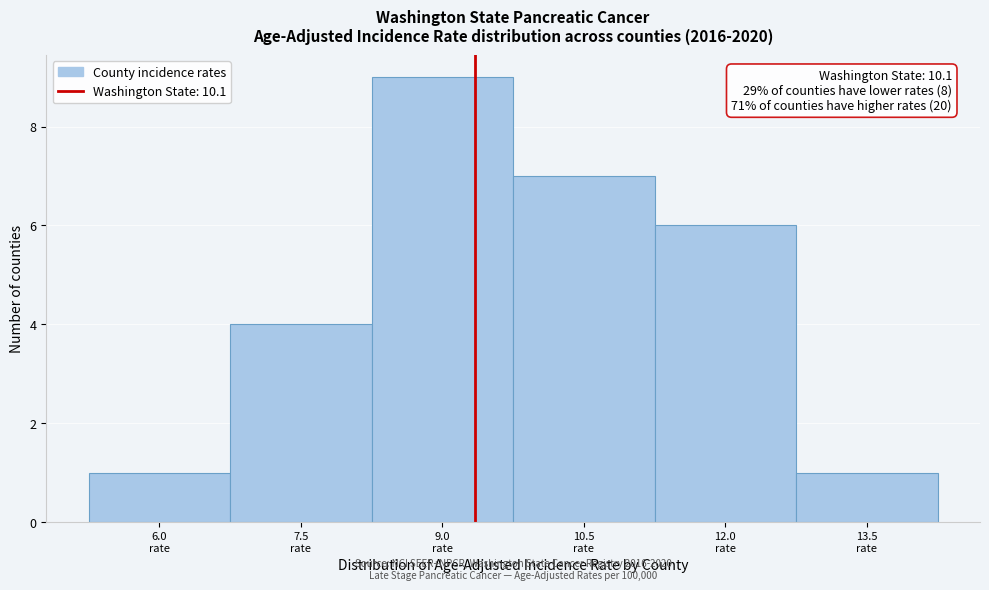

Reading left to right, what are all the values shown in this chart?

1	4	9	7	6	1